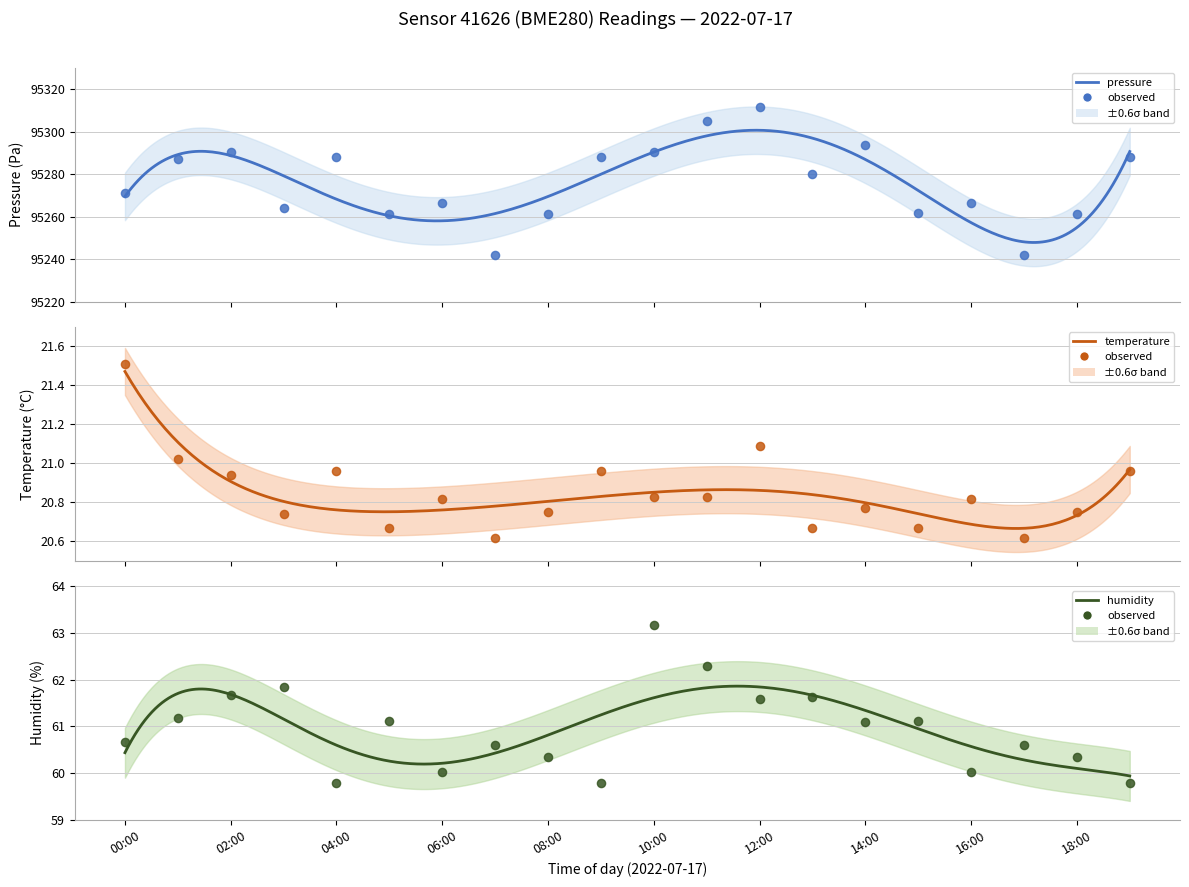

What is the total value across all series at 02:00?

95372.8